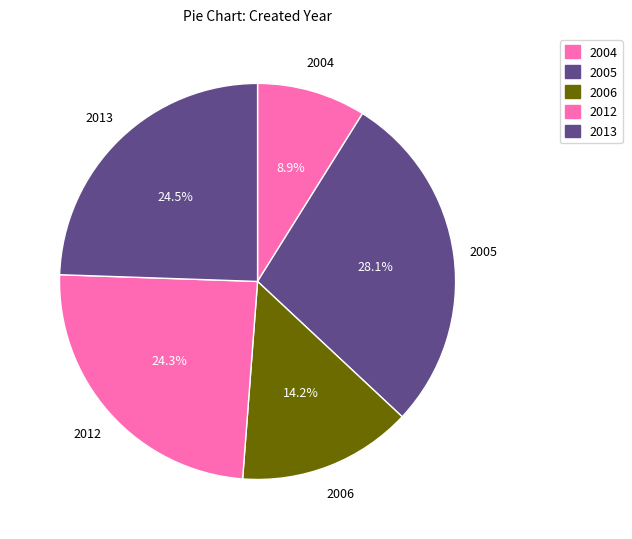

Is 2013 the majority of the pie?

No